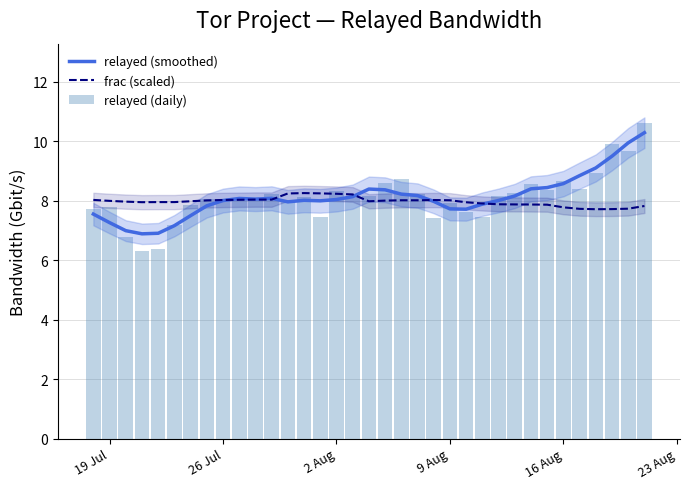

What is the minimum value for relayed (smoothed)?

6.9